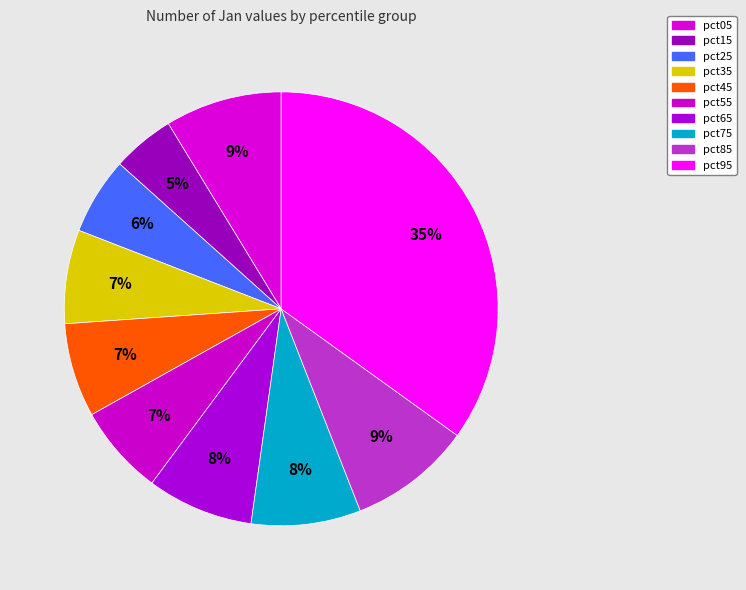

What percentage is the pct65 slice, to the nearest percent?

8%